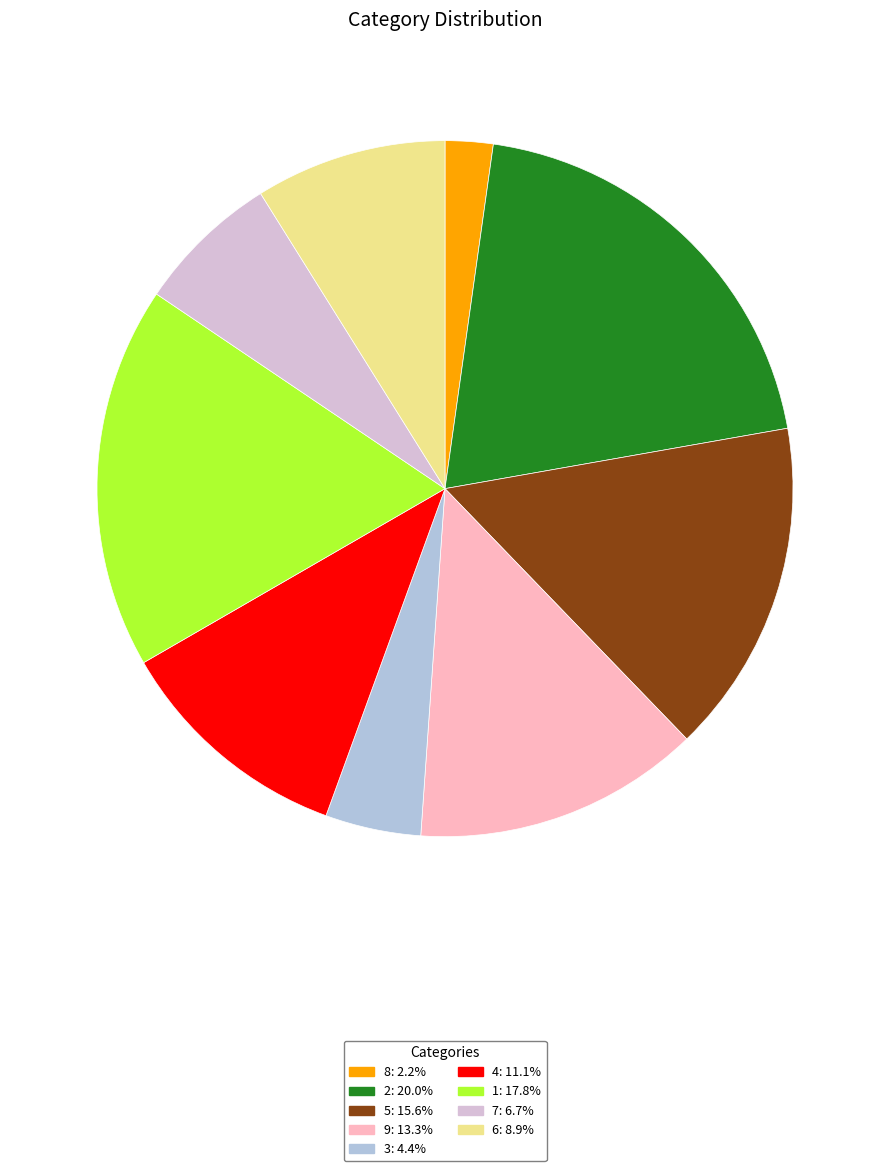

Is there any slice that represents more than half of the pie?

No